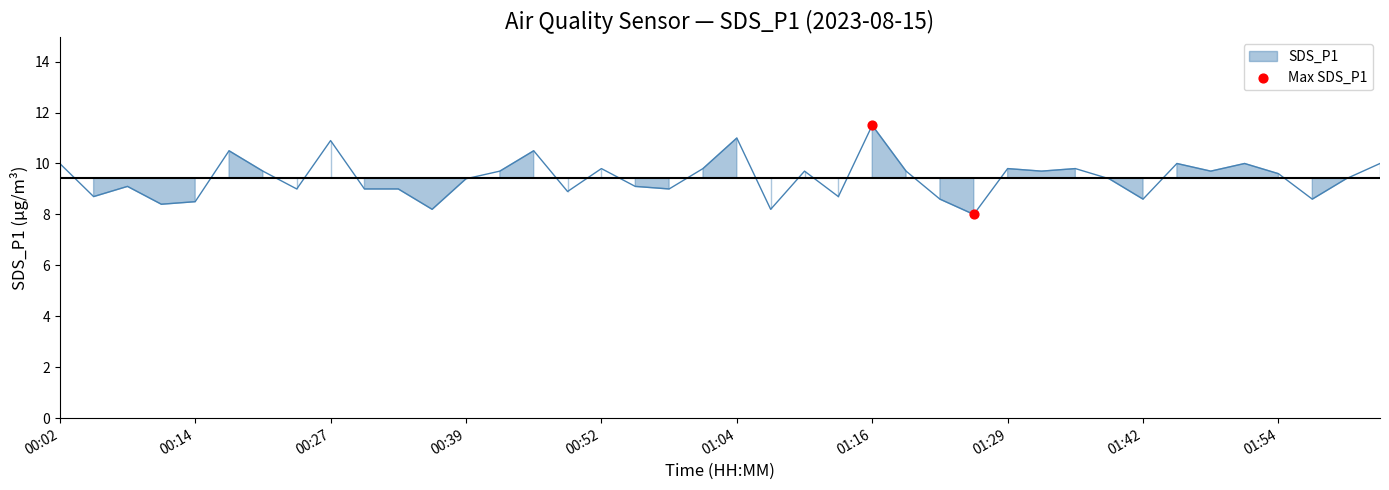

What is the change in value from 01:20 to 02:04?

+0.3